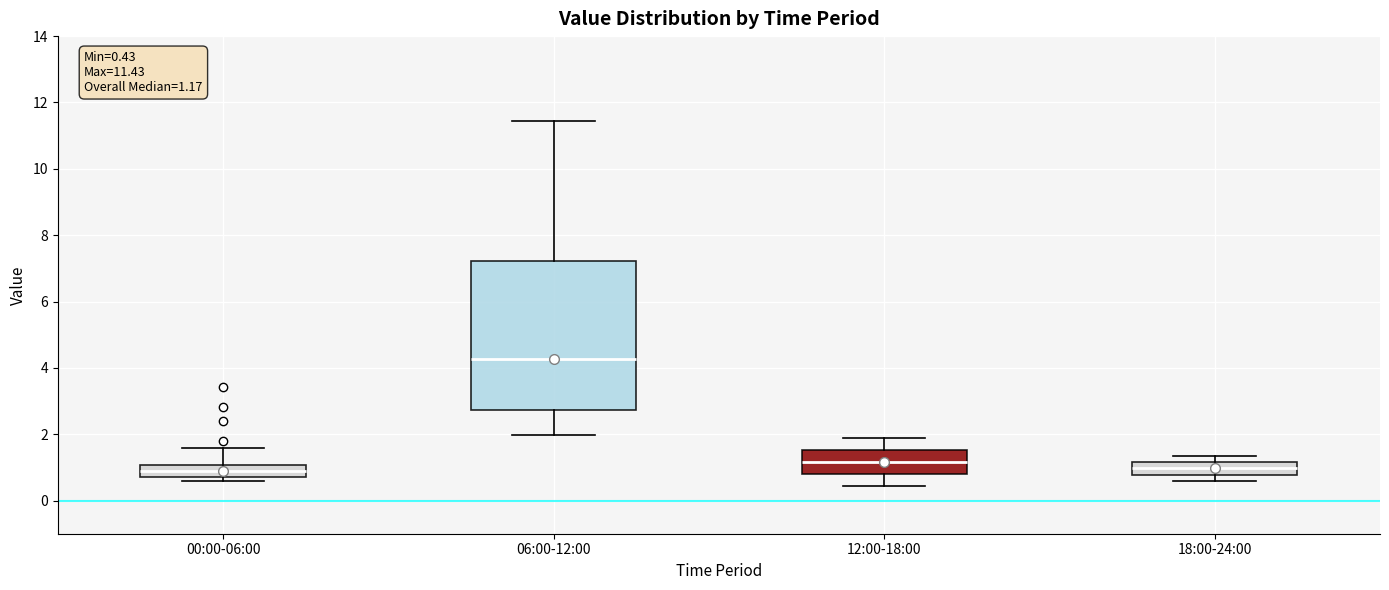

Which box is the tallest, from its lower edge to its upper edge?

06:00-12:00